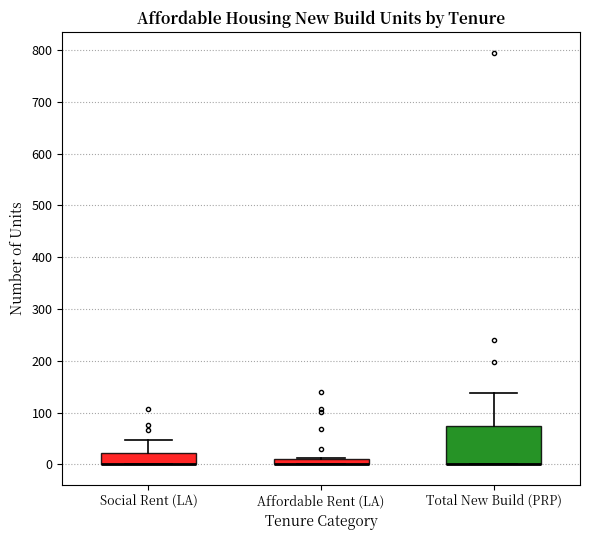

Comparing the boxes themselves (not the whiskers), which one is the tallest?

Total New Build (PRP)